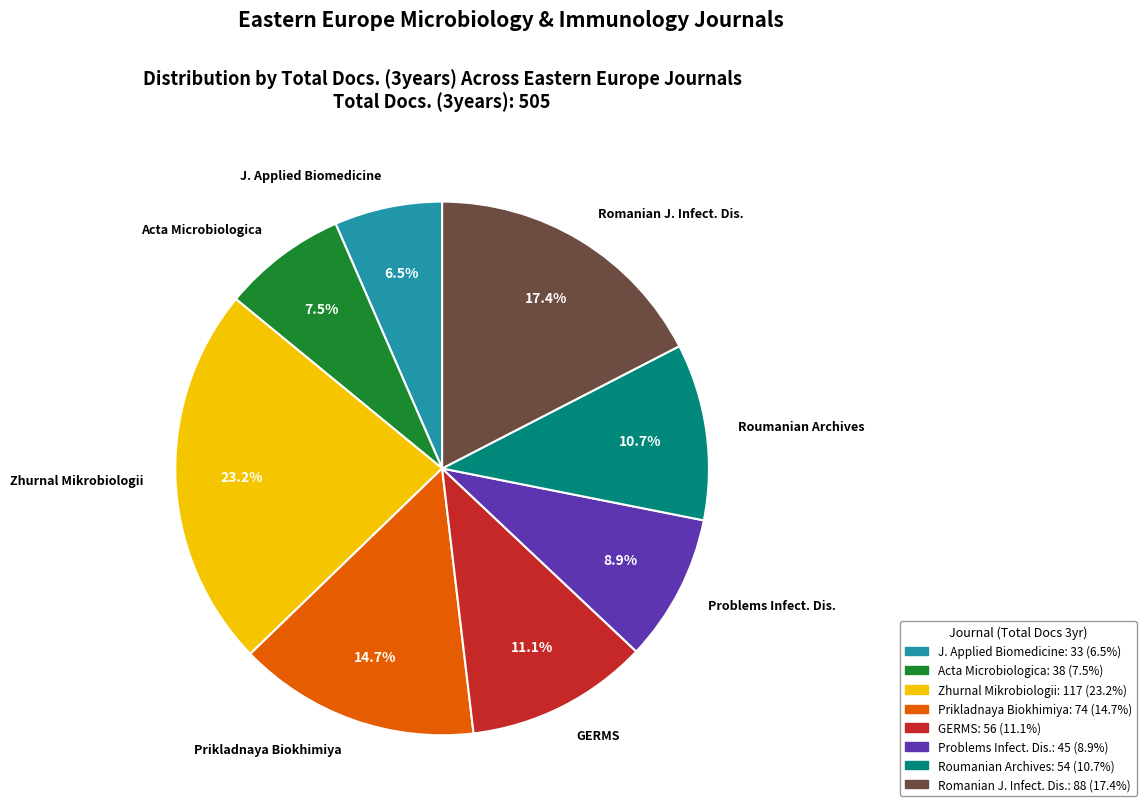

Which slice is the largest?

Zhurnal Mikrobiologii